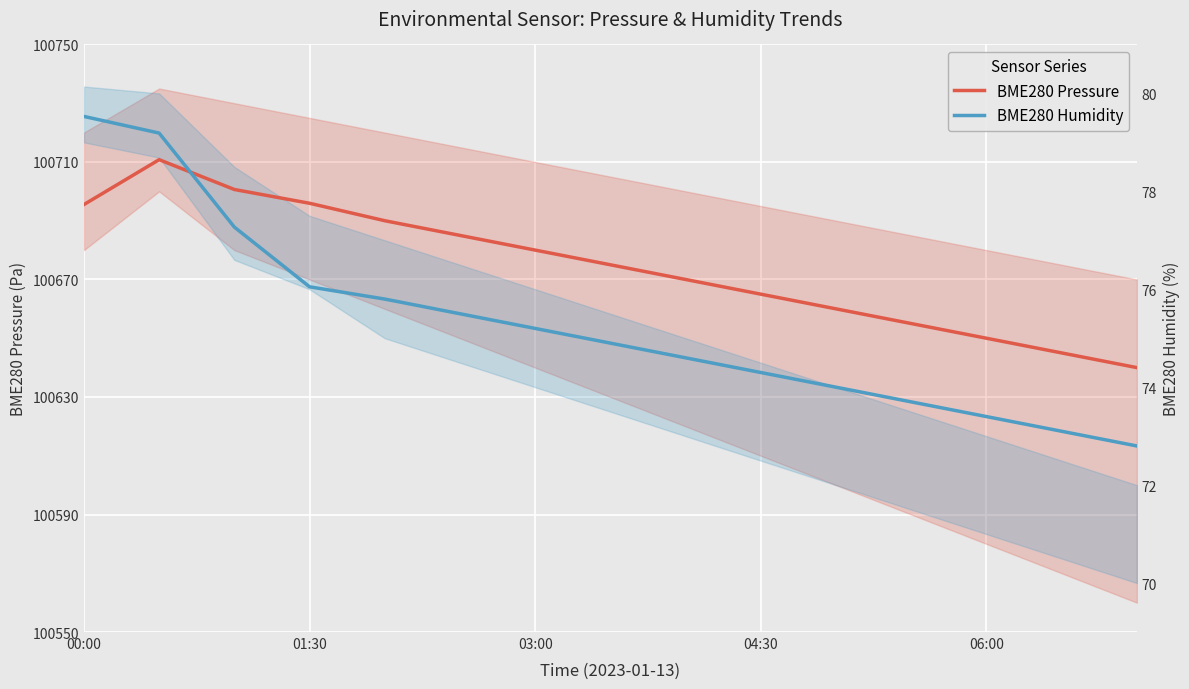

What is the difference between the highest and lowest values at 7?

26.7